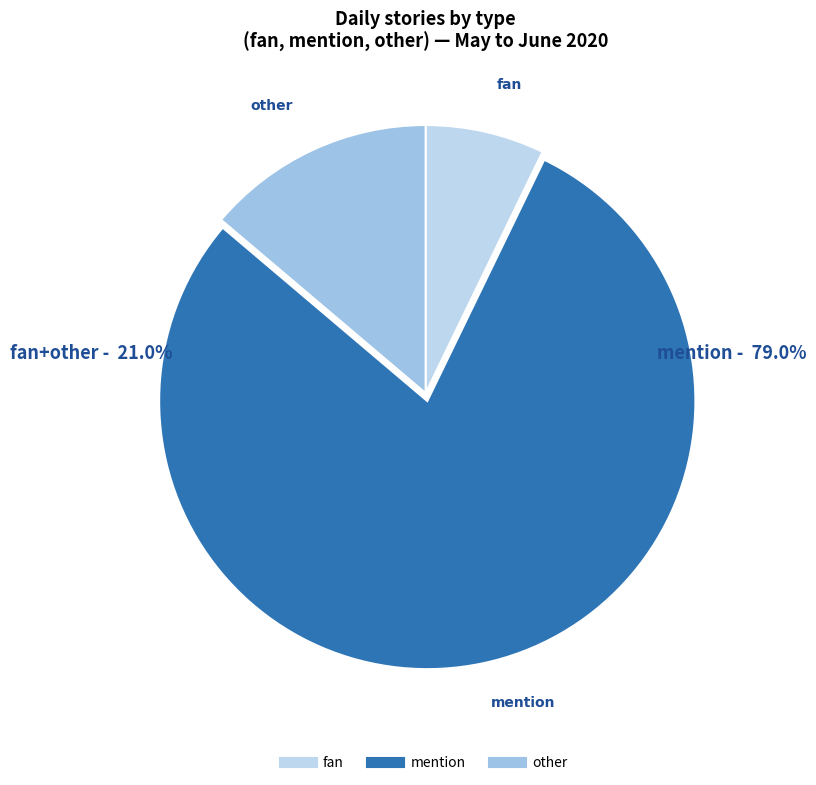

Approximately how many times larger is the value at fan compared to other?

0.5